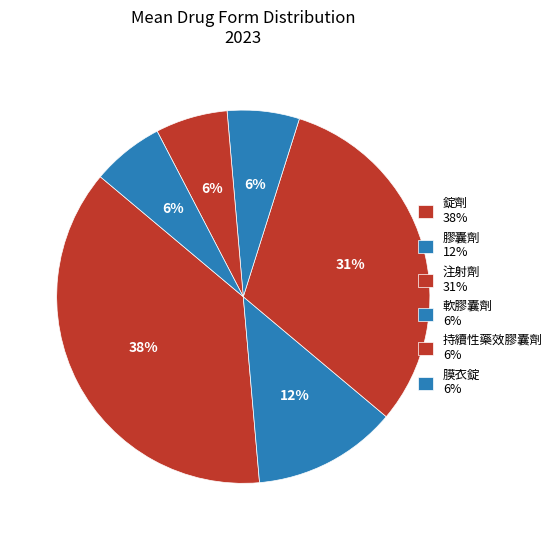

Does 注射劑 account for over 50% of the chart?

No